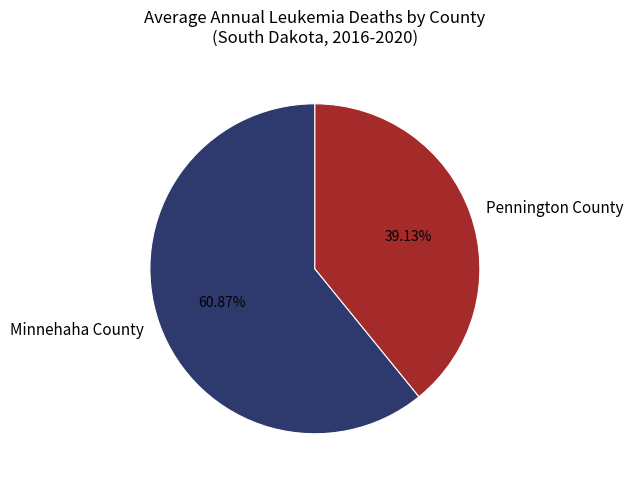

How much of the chart is everything except Minnehaha County?

39.1%